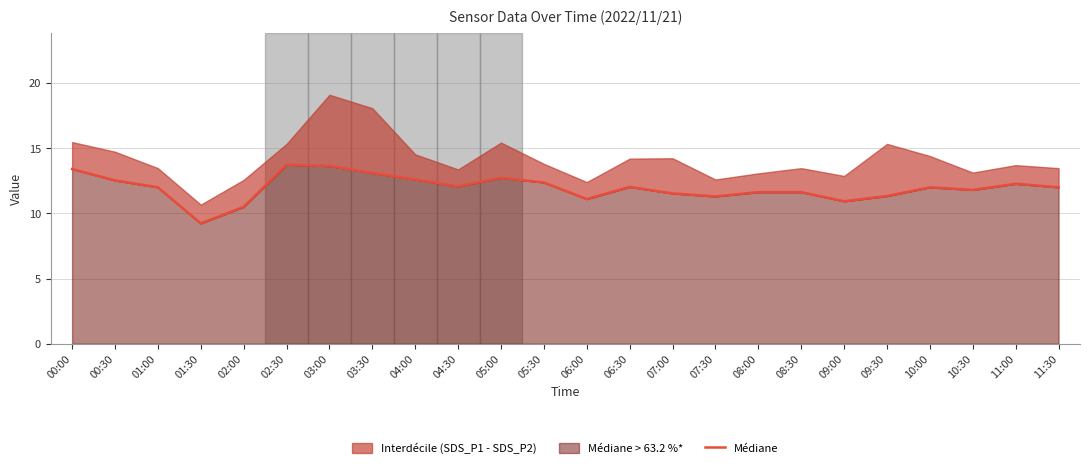

What is the minimum value shown in the chart?

9.2